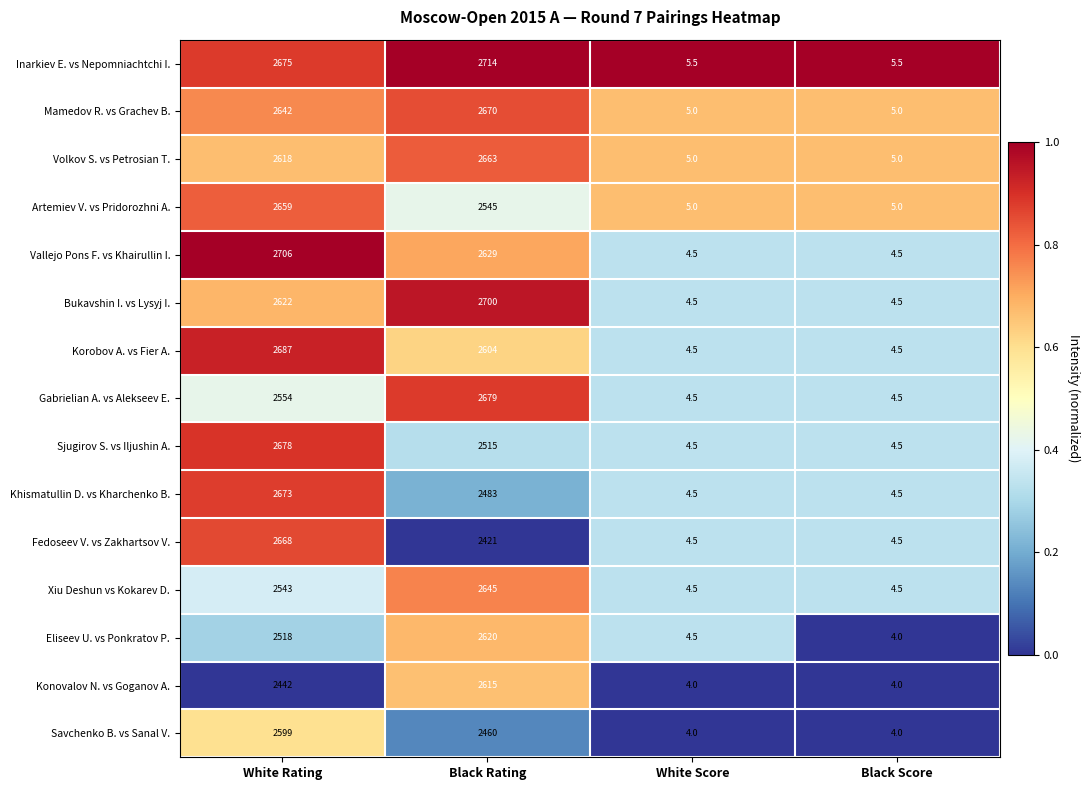

What is the average value of the Fedoseev V. vs Zakhartsov V. series?

1274.5